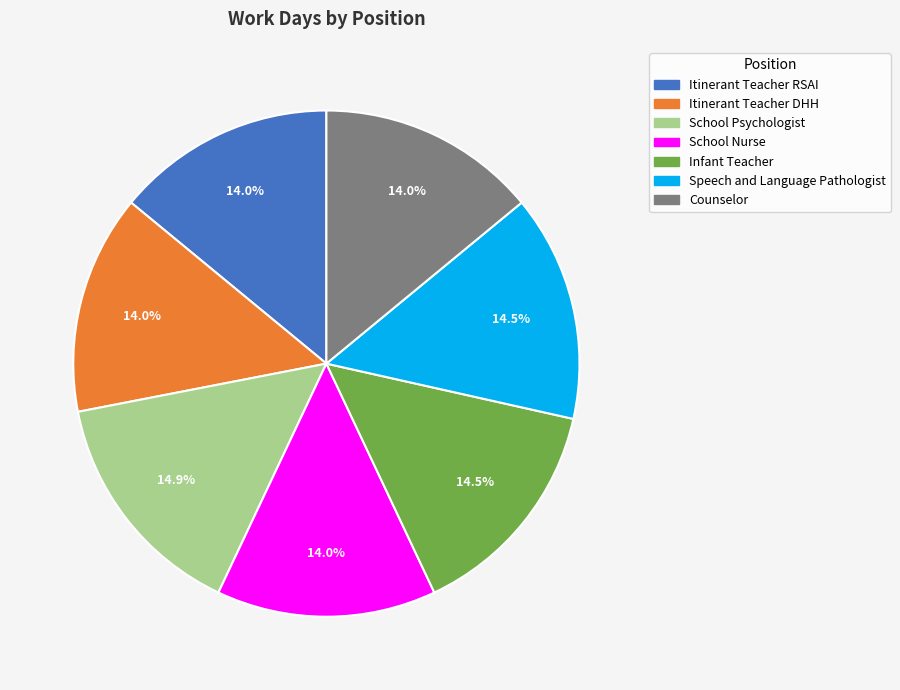

What is the total percentage of Itinerant Teacher DHH and Infant Teacher?

28.5%